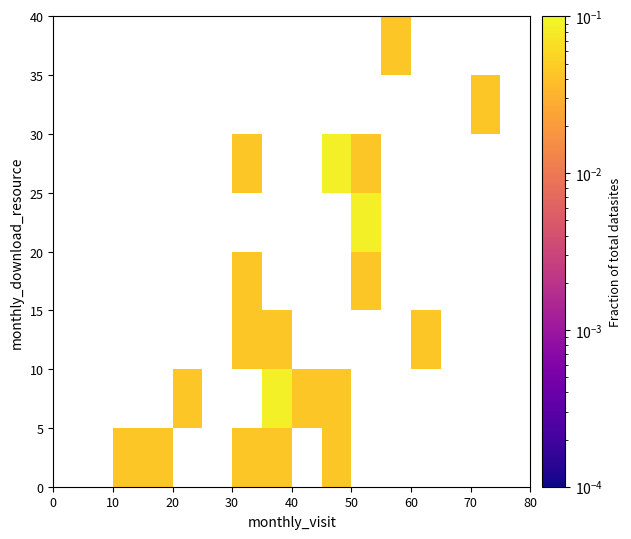

At how many categories does at least one series exceed 0?

11